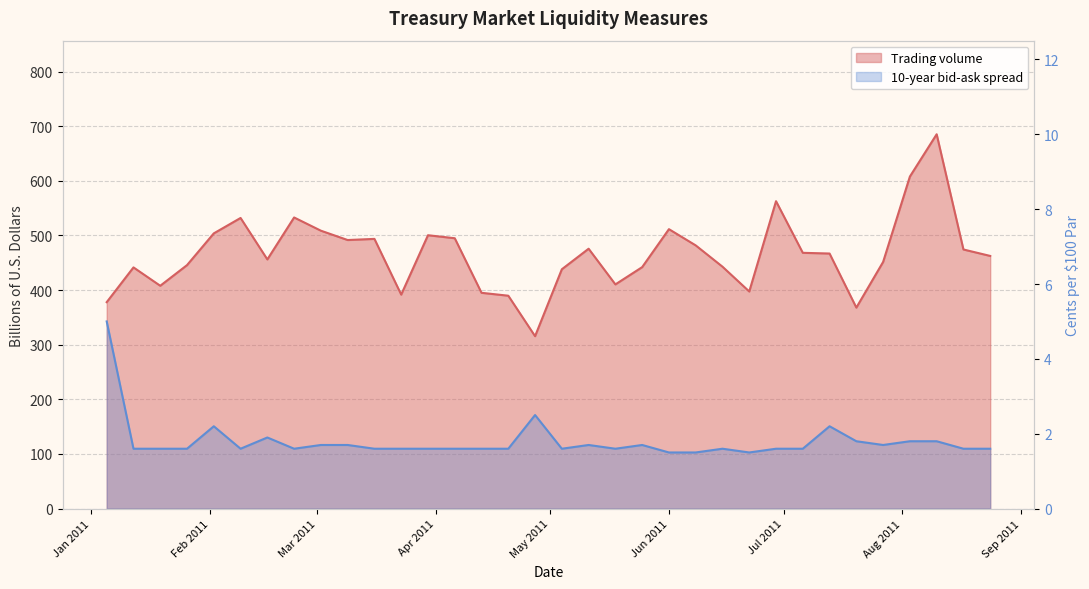

What is the sum of all 10-year bid-ask spread values?

61.0